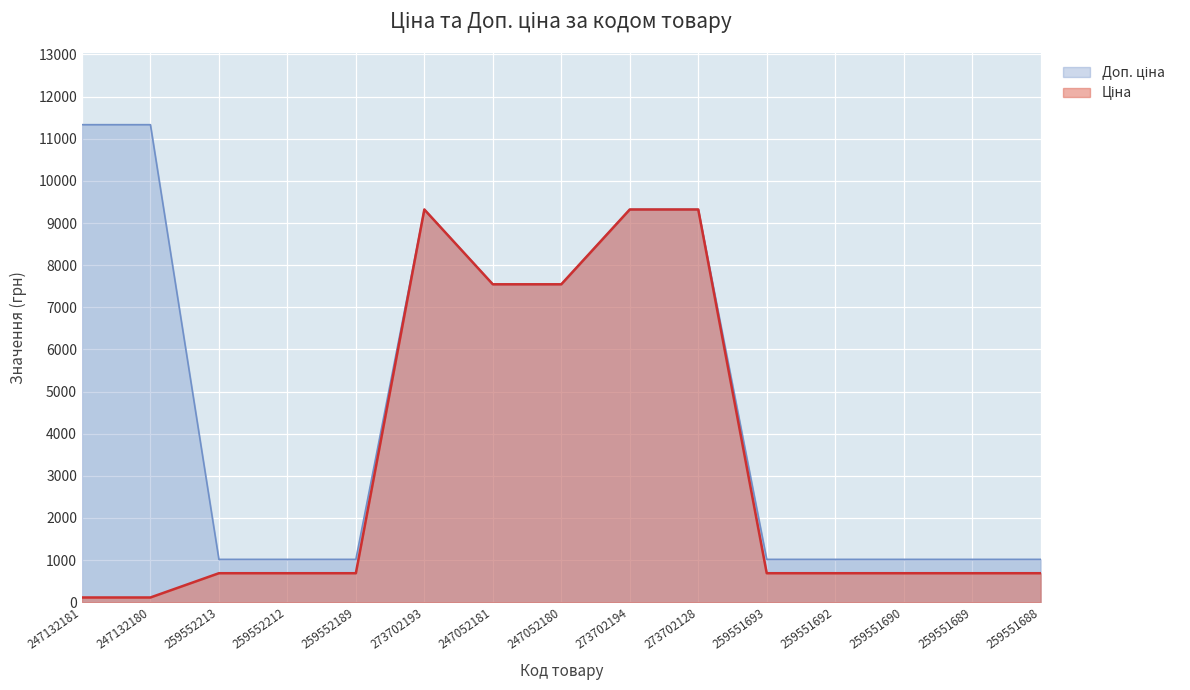

How many lines are shown in the chart?

2